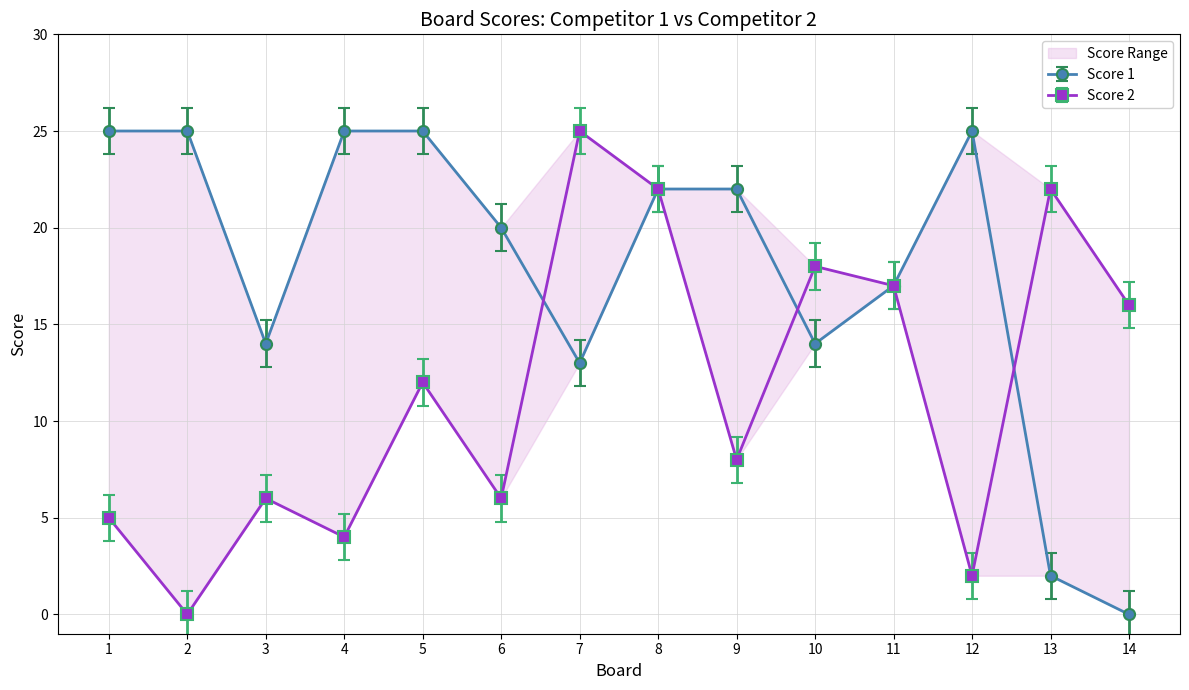

At which category does Score 1 reach its first local valley?

3